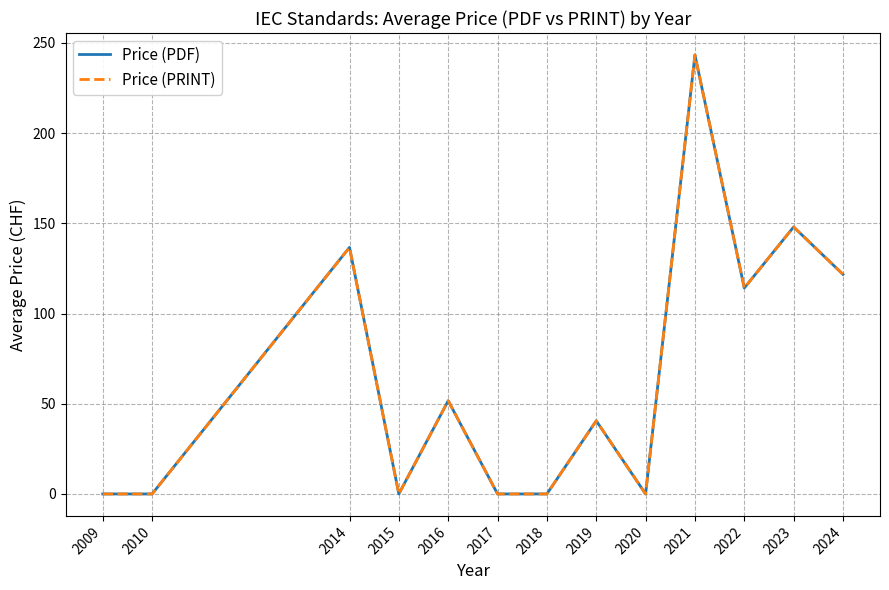

At which category is the sum across all series the highest?

2021